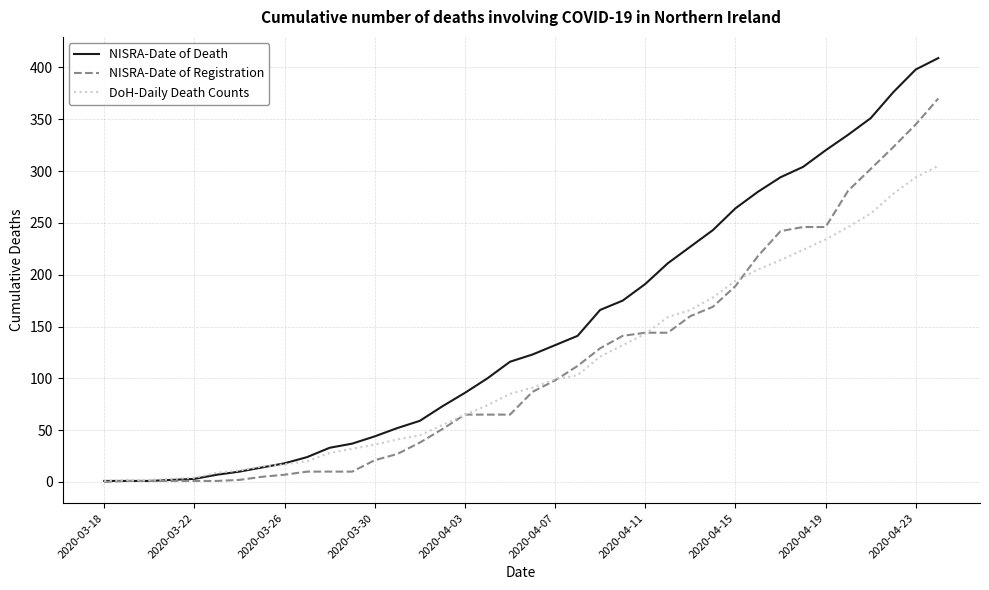

Which series has the largest total across all categories?

NISRA-Date of Death